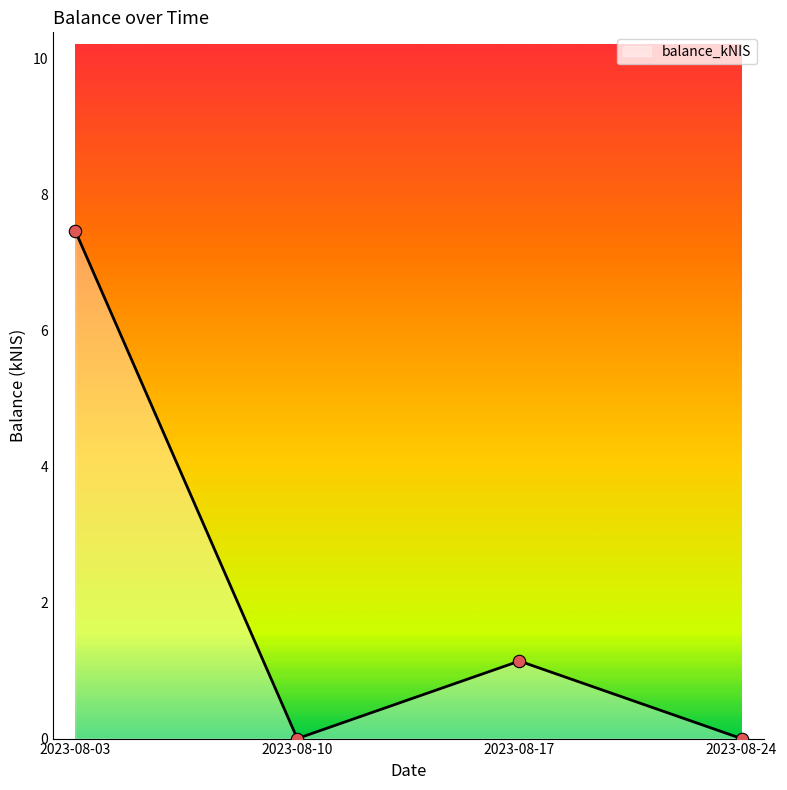

Which has a higher value, 2023-08-17 or 2023-08-24?

2023-08-17